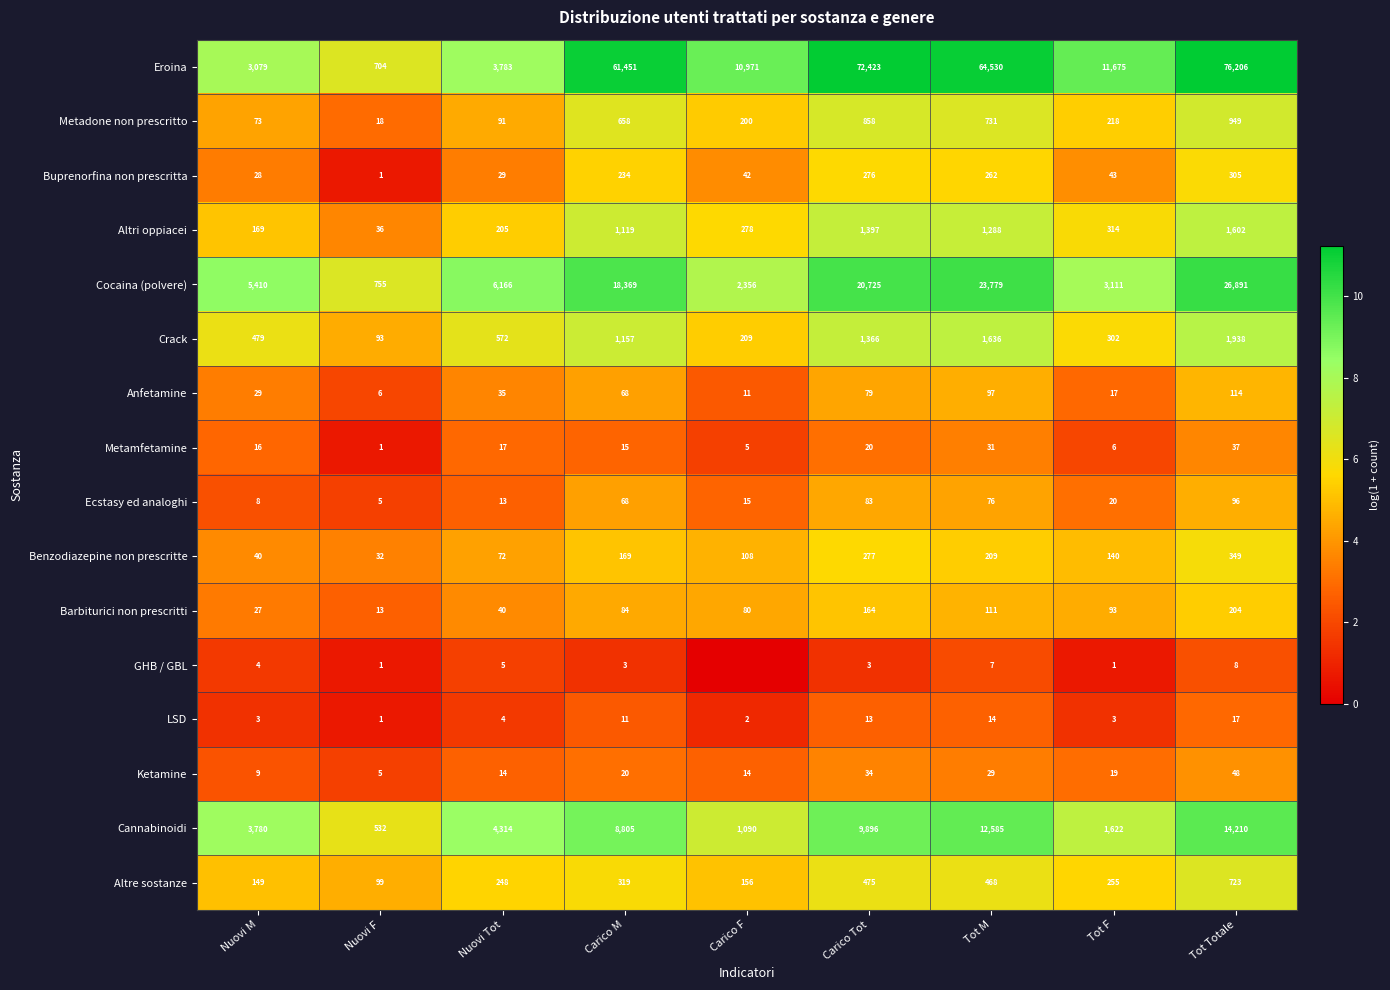

What is the spread (max minus min) of values at Tot F?

11674